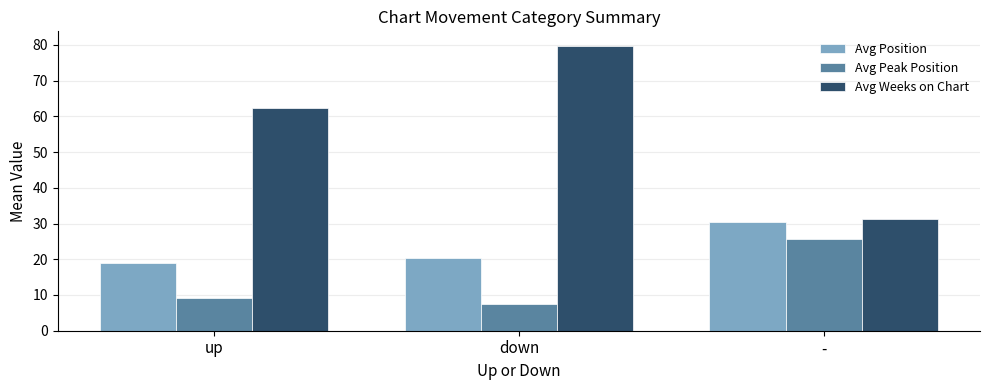

How many bars are there in each group?

3